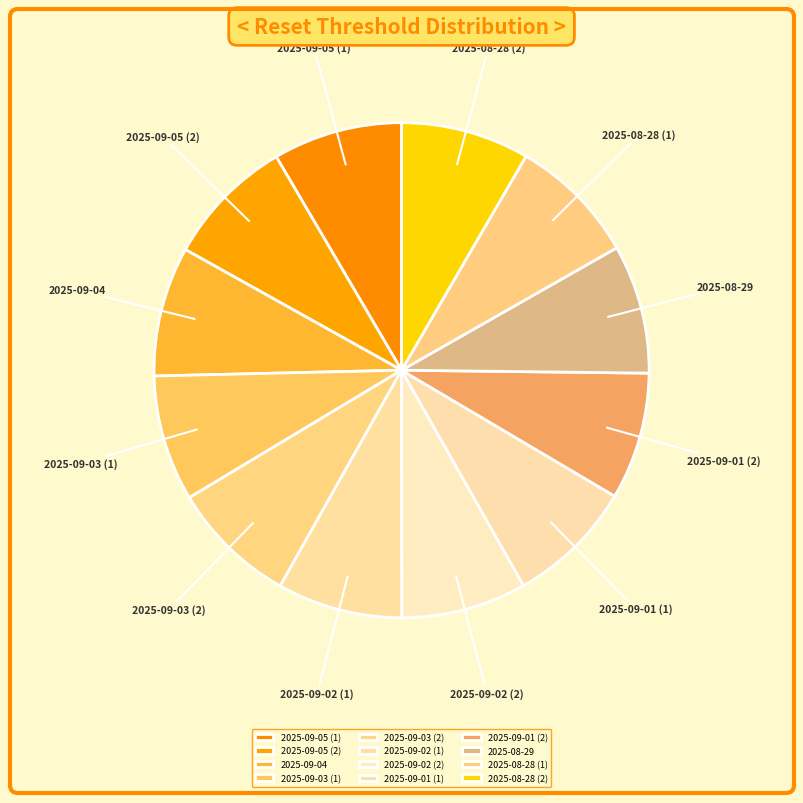

Count the number of slices in the pie.

12